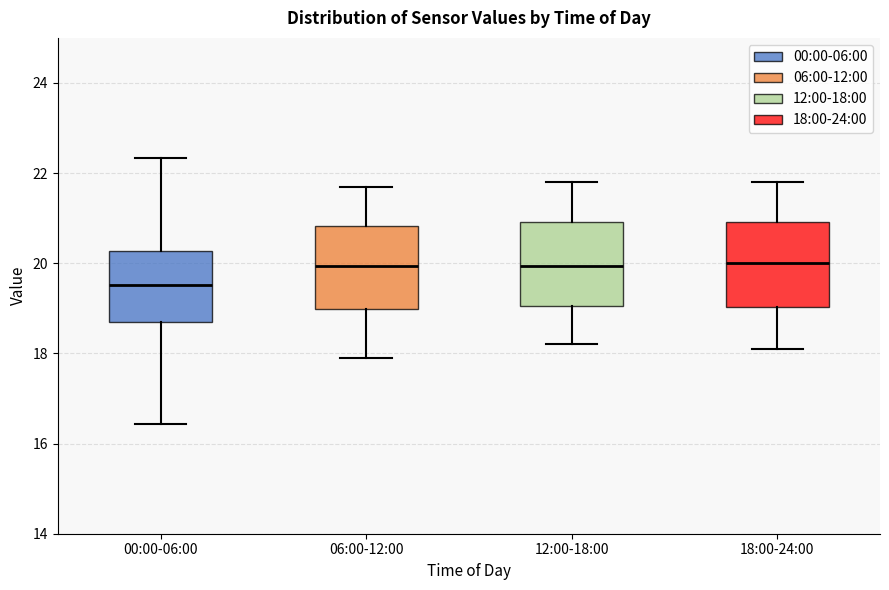

Which box has the lowest median line?

00:00-06:00